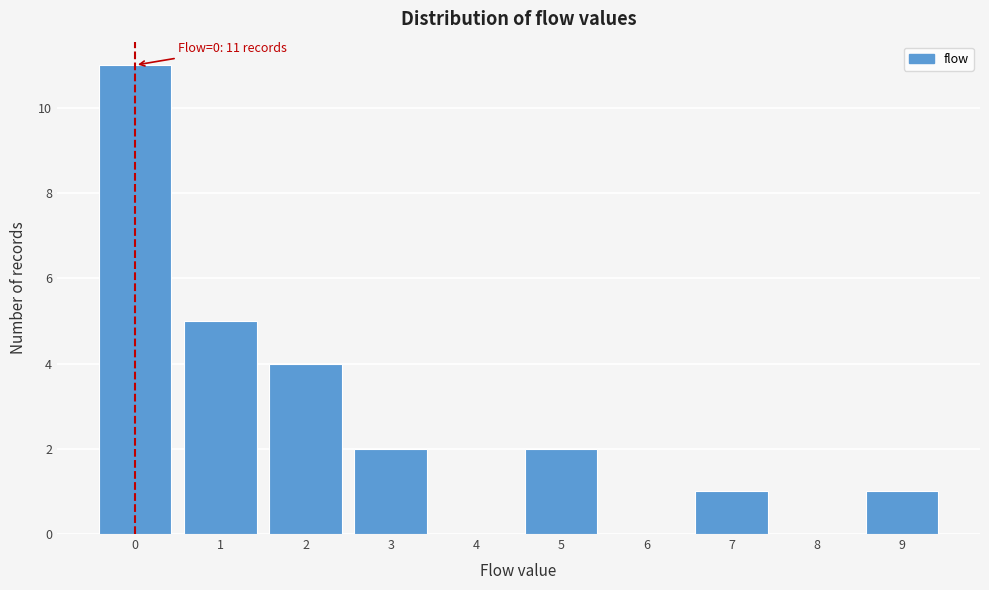

Which range on the x-axis has the tallest bar?

-0.5 to 0.5